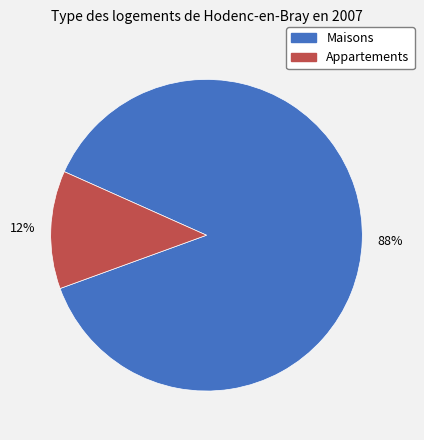

To the nearest percent, what portion does Appartements represent?

12%